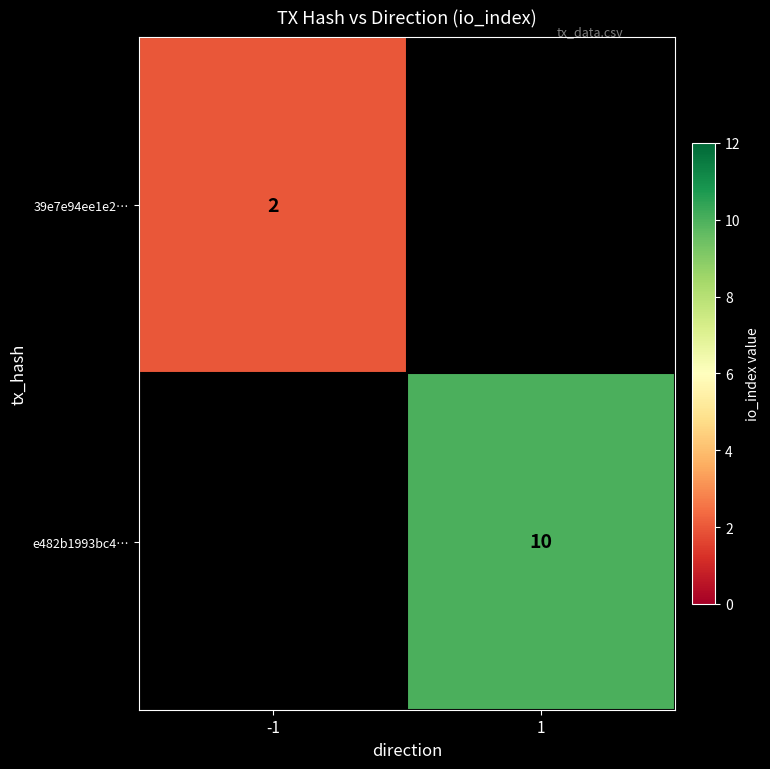

The value of 39e7e94ee1e2… at -1 is 2. True or false?

True